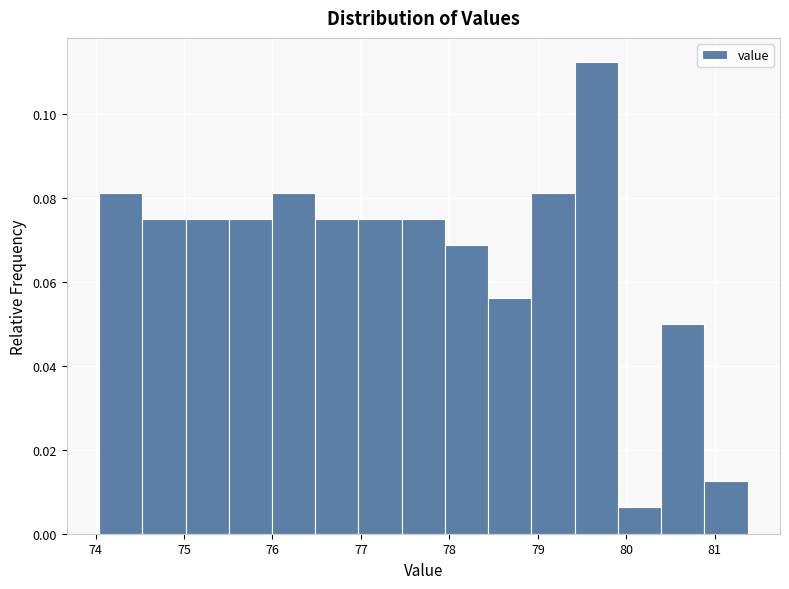

Reading left to right, transcribe this chart: for each bar, give the range it covers on the x-axis and its height. Neither the bar edges nor the heights are printed on the chart, so give them approximately, as read against the axes.

74.0 to 74.5: 0.082
74.5 to 75.0: 0.076
75.0 to 75.5: 0.076
75.5 to 76.0: 0.076
76.0 to 76.5: 0.082
76.5 to 77.0: 0.076
77.0 to 77.5: 0.076
77.5 to 77.9: 0.076
77.9 to 78.4: 0.068
78.4 to 78.9: 0.056
78.9 to 79.4: 0.082
79.4 to 79.9: 0.112
79.9 to 80.4: 0.006
80.4 to 80.9: 0.050
80.9 to 81.4: 0.012